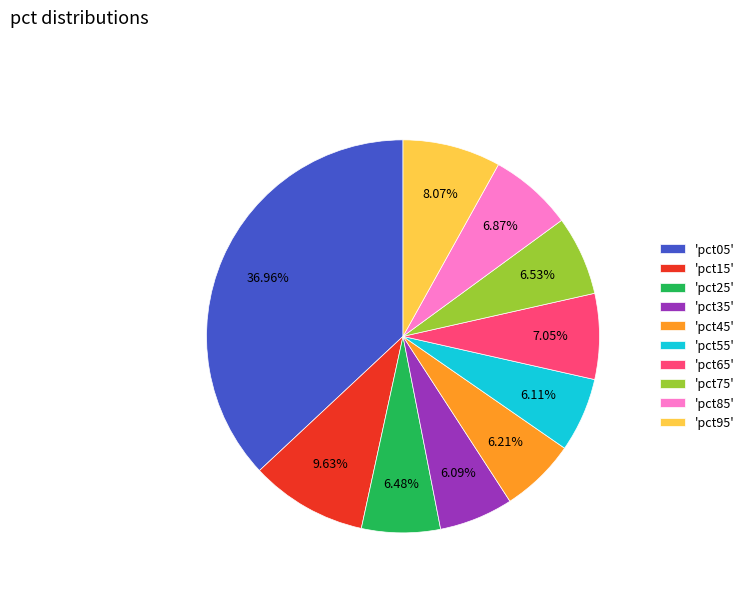

Do 'pct05' and 'pct25' together represent more than half of the pie?

No